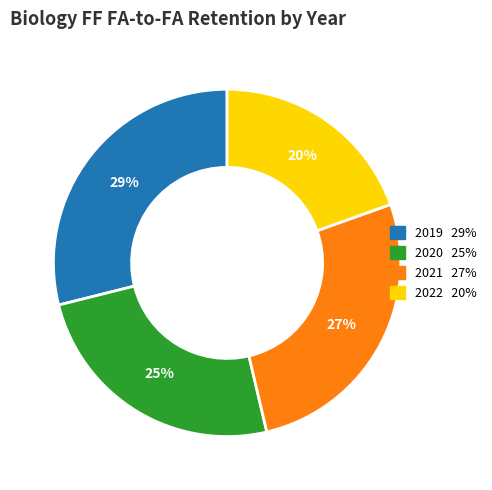

Rank the categories by value from lowest to highest.

2022, 2020, 2021, 2019